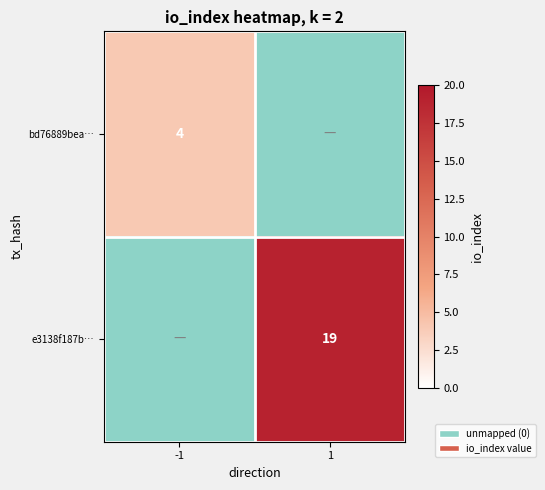

Count the number of data series in this chart.

2